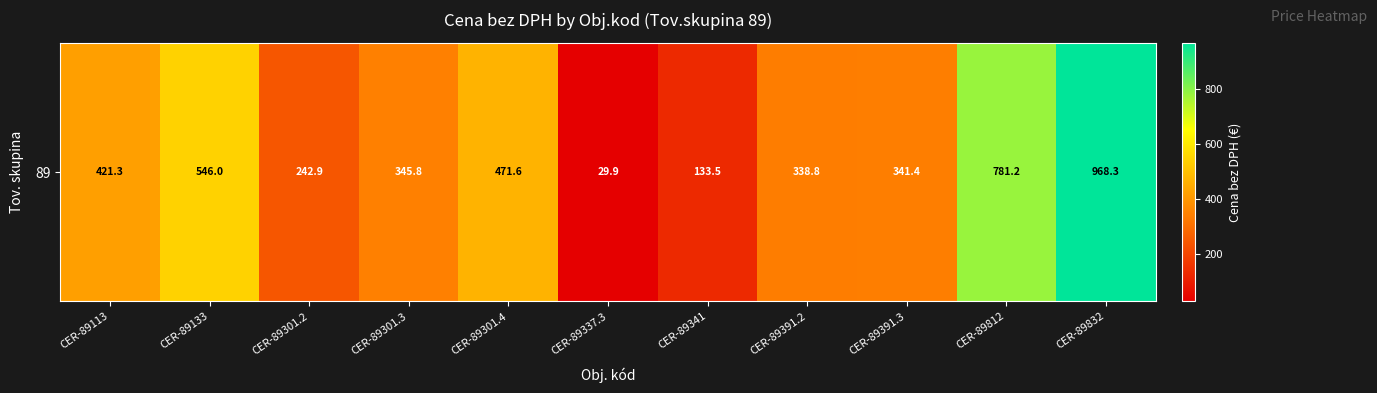

What is the sum of the values at CER-89812 and CER-89391.2?

1120.0